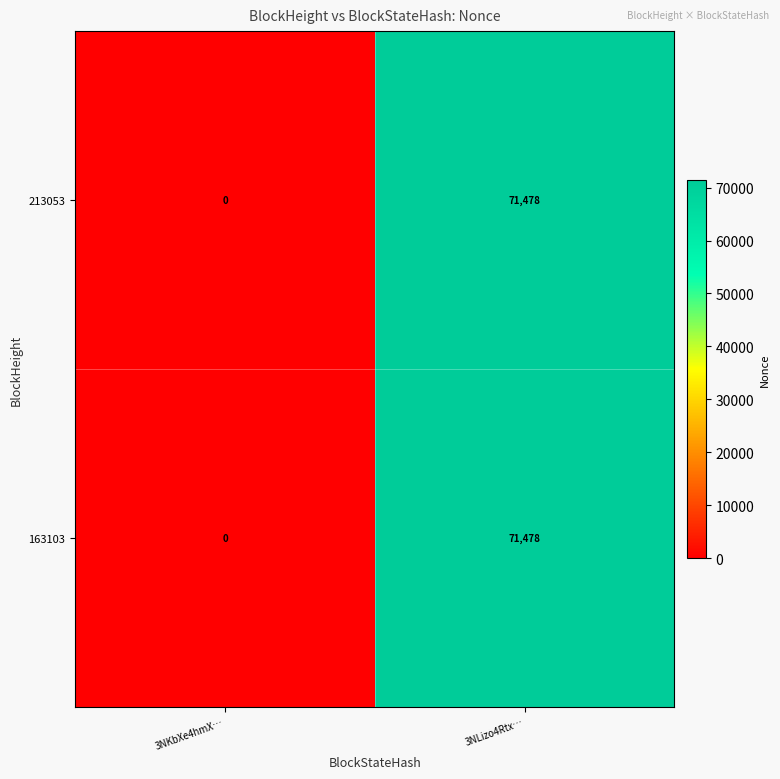

Which category has the lowest value across all series?

3NKbXe4hmX…